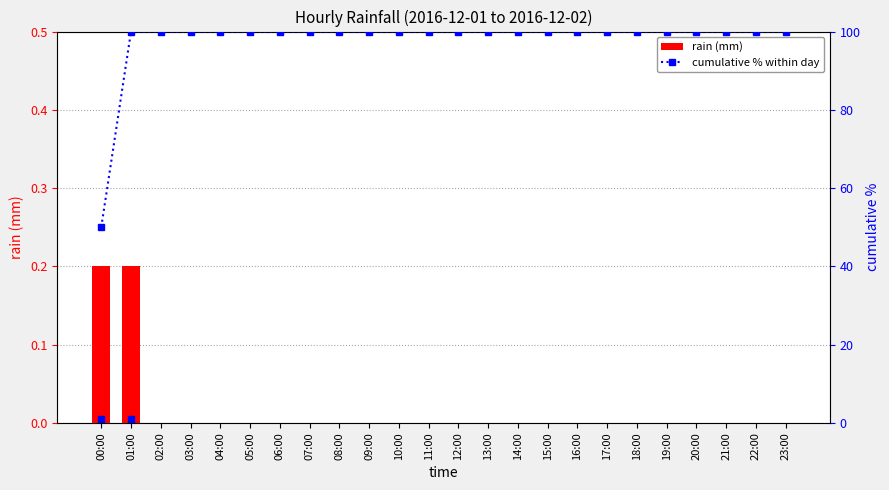

At which label does cumulative % reach its minimum?

00:00